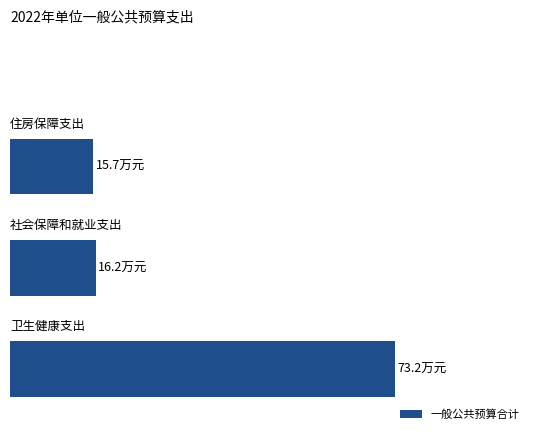

Are the bars horizontal?

Yes